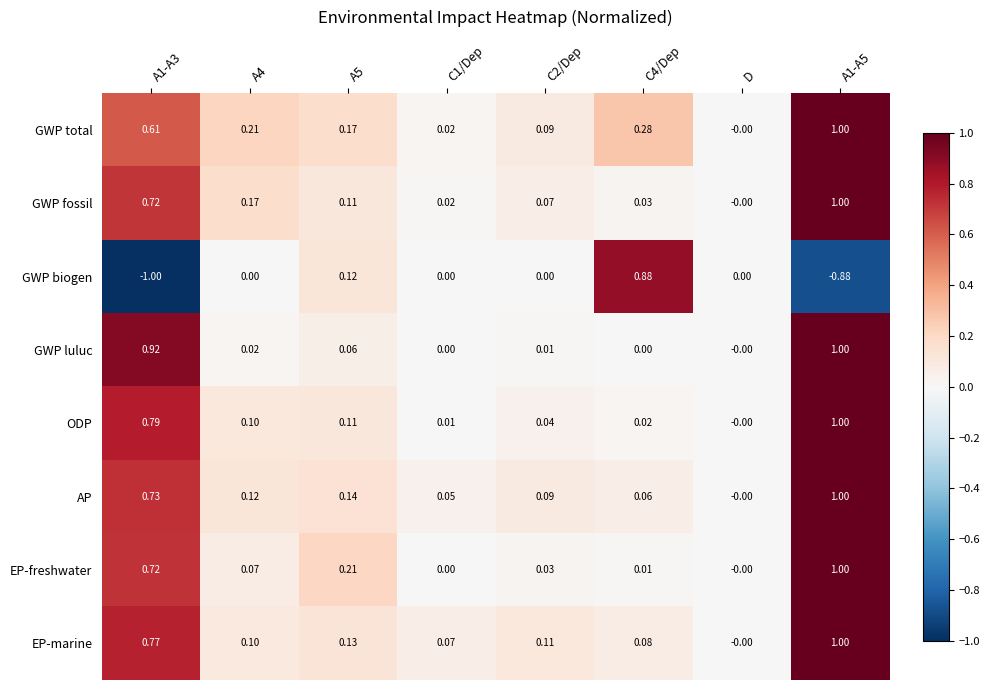

How many data points does each series have?

8